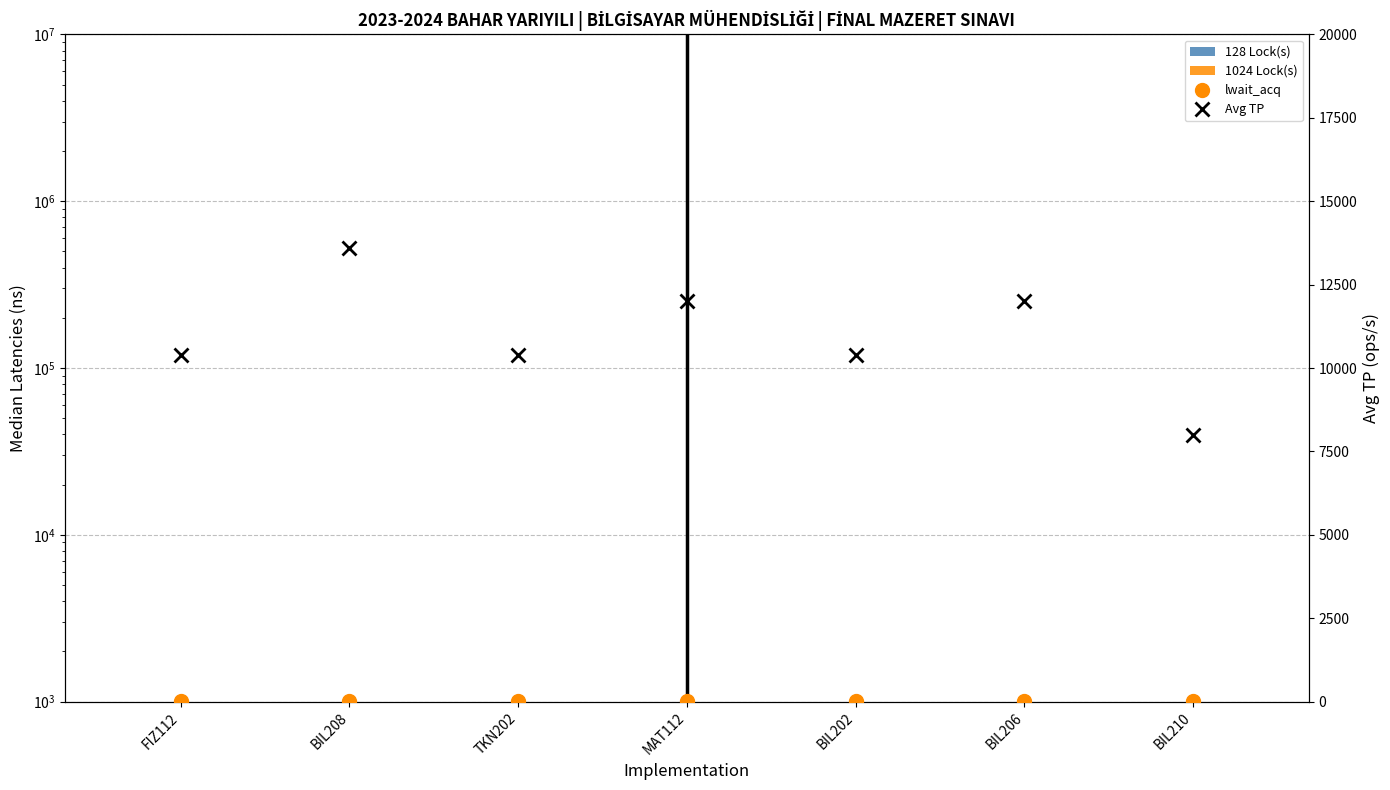

At which category is the sum across all series the highest?

BIL208